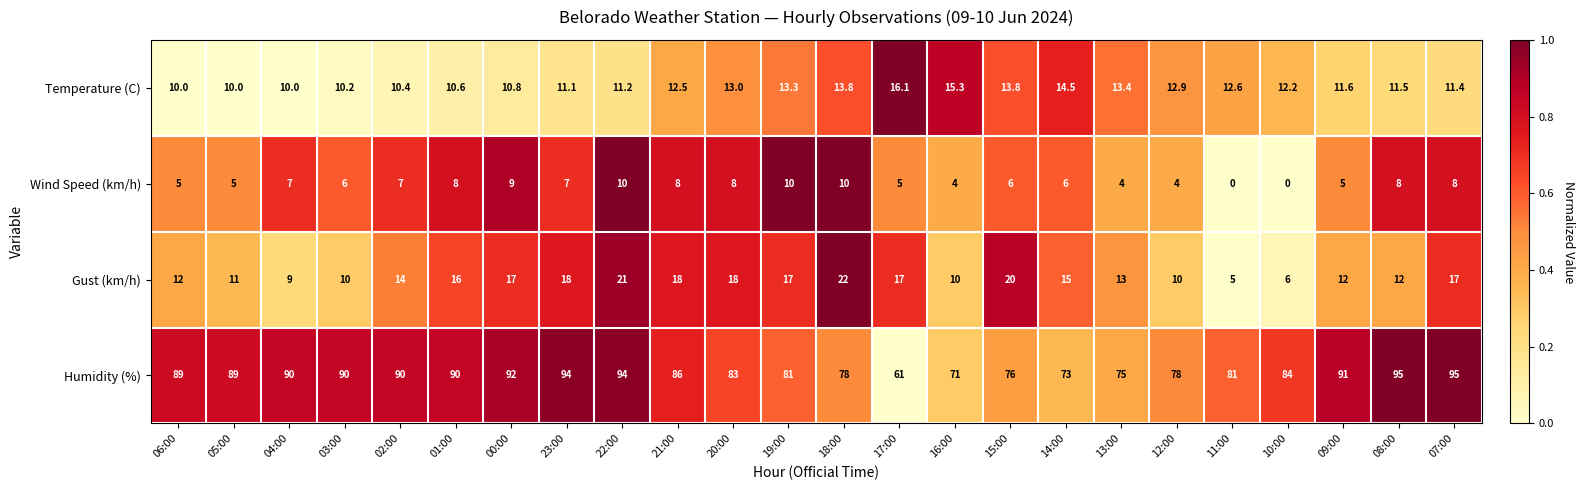

Read the Gust (km/h) value at 06:00.

12.0